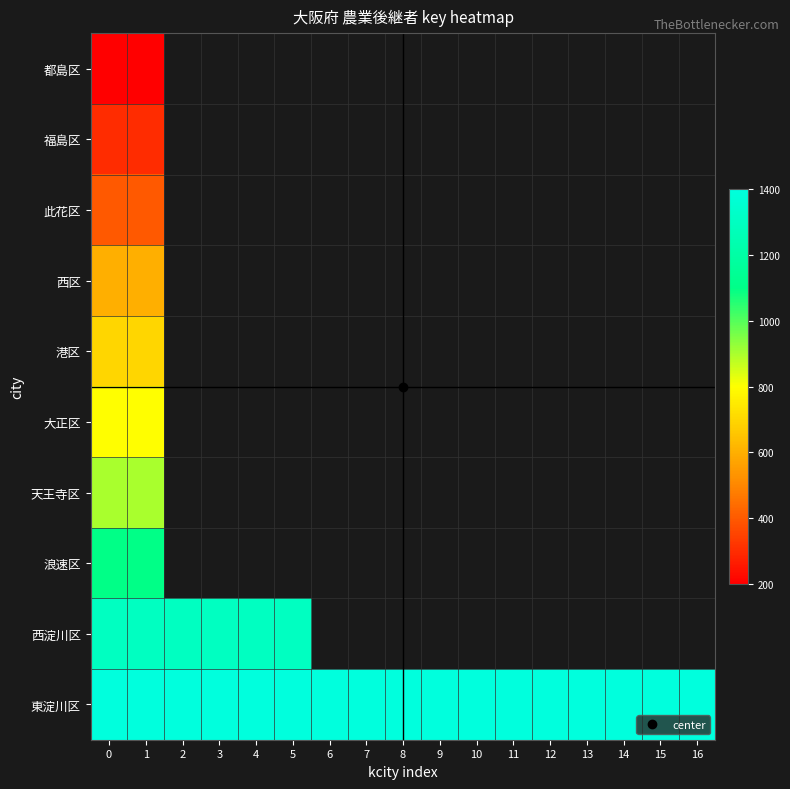

At which category is the sum across all series the highest?

1